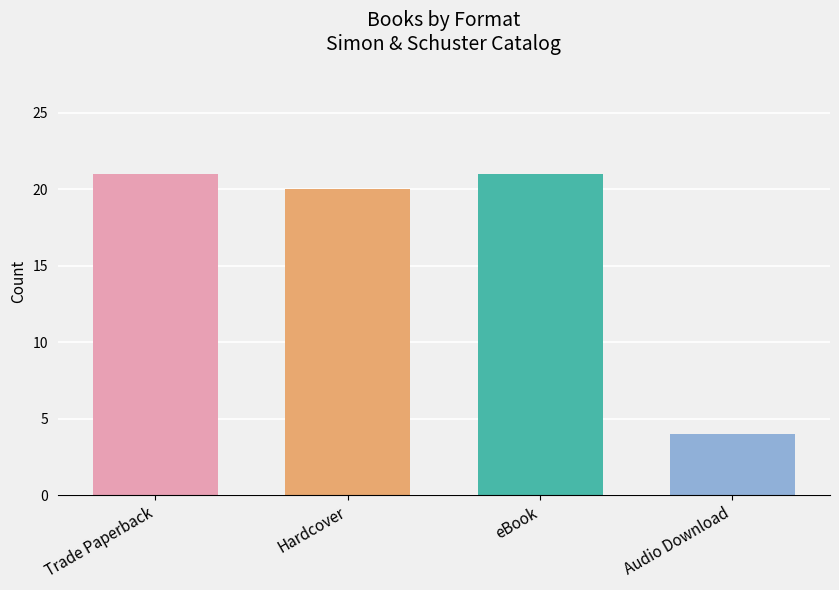

True or false: the data shows 8 at eBook.

False